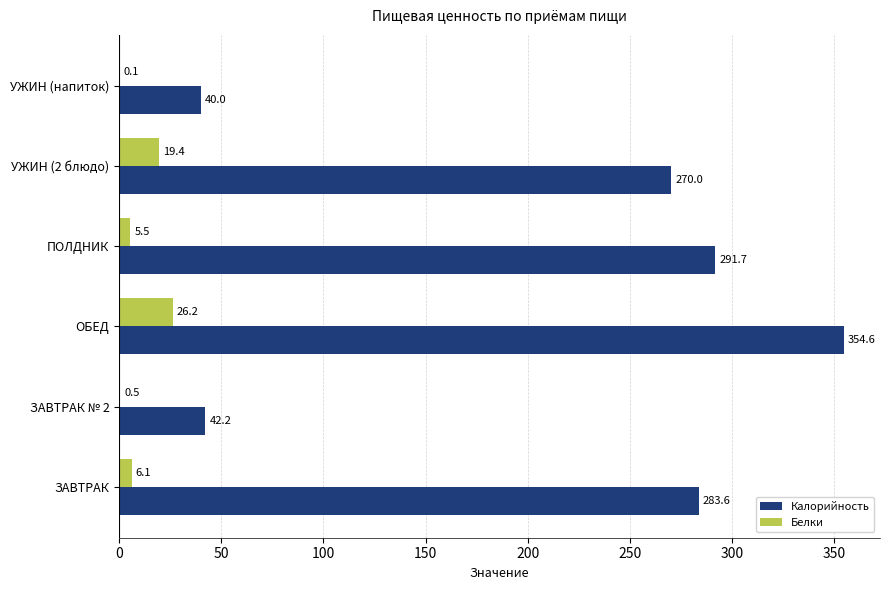

At which label is Белки closest to 13?

УЖИН (2 блюдо)